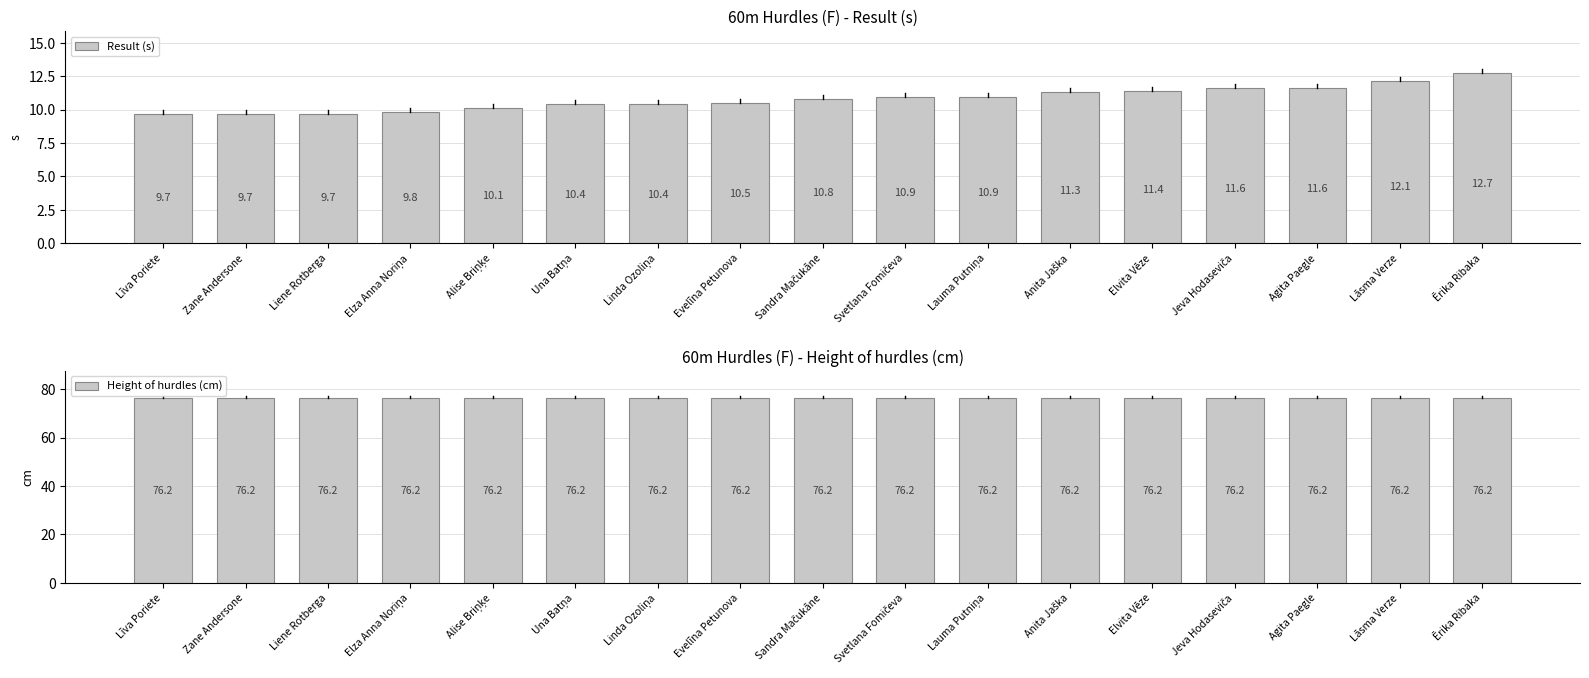

Is it true that Result (s) equals 10.4 at Linda Ozoliņa?

True